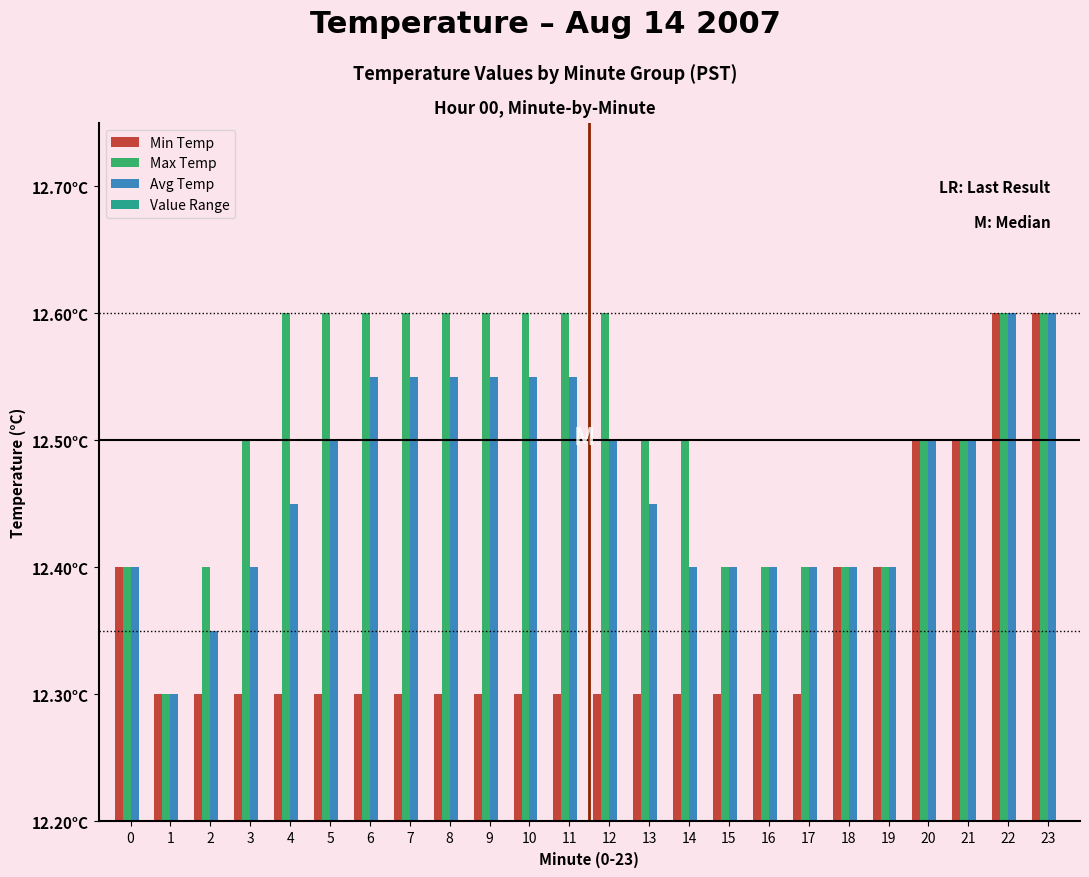

Is the value of Max Temp at 5 greater than the value of Min Temp at 19?

Yes